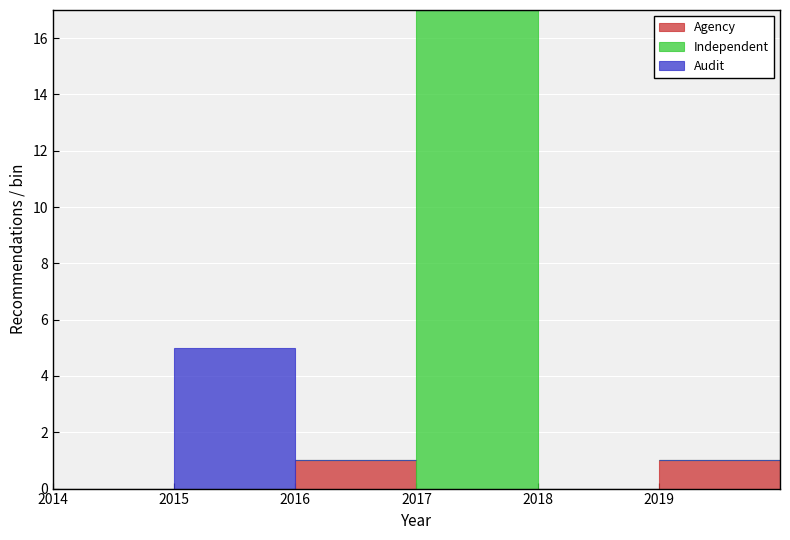

Which range on the x-axis has the tallest stacked bar (by total height)?

2017 to 2018